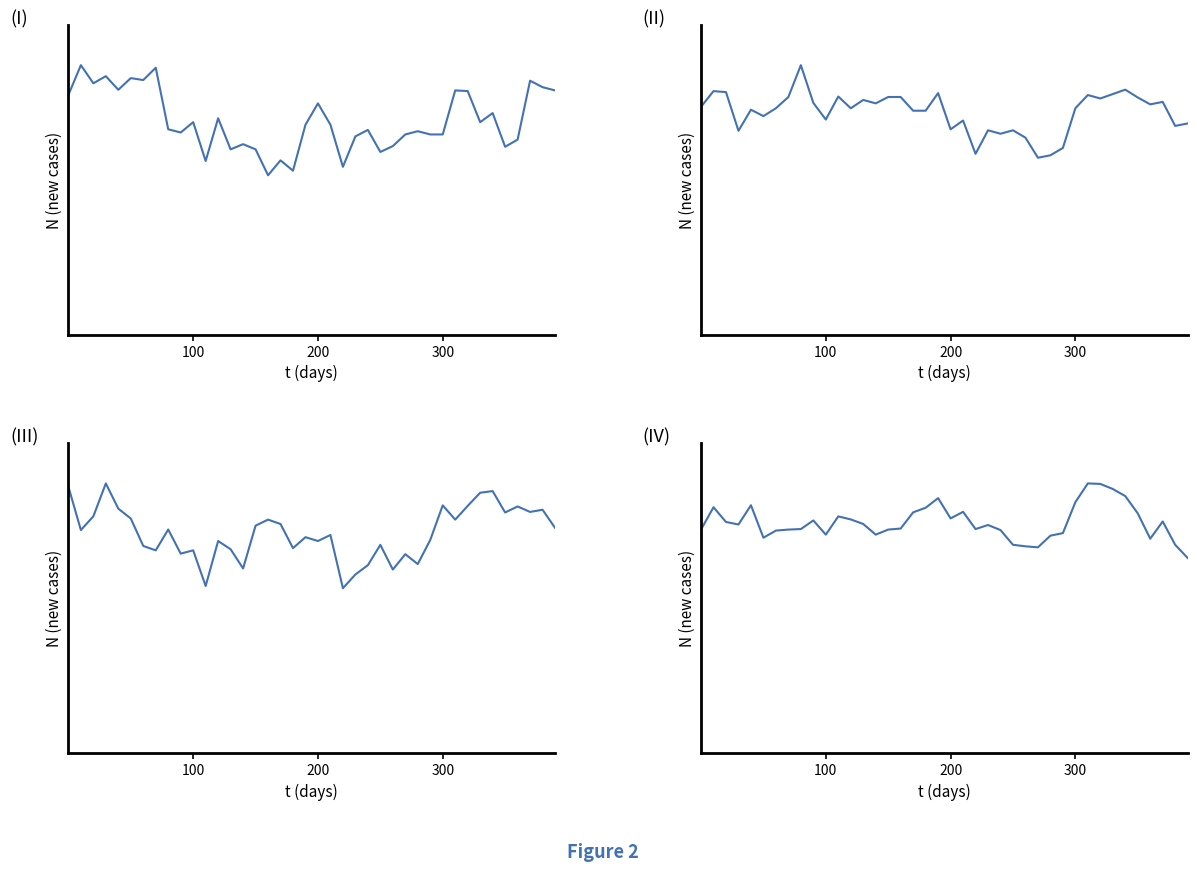

At which category does the chart reach its minimum across all series?

16